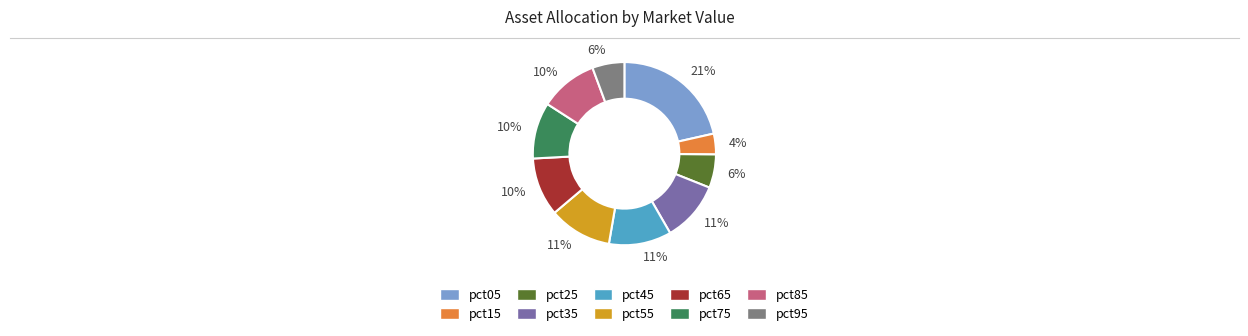

To the nearest percent, what is the average slice percentage?

10%